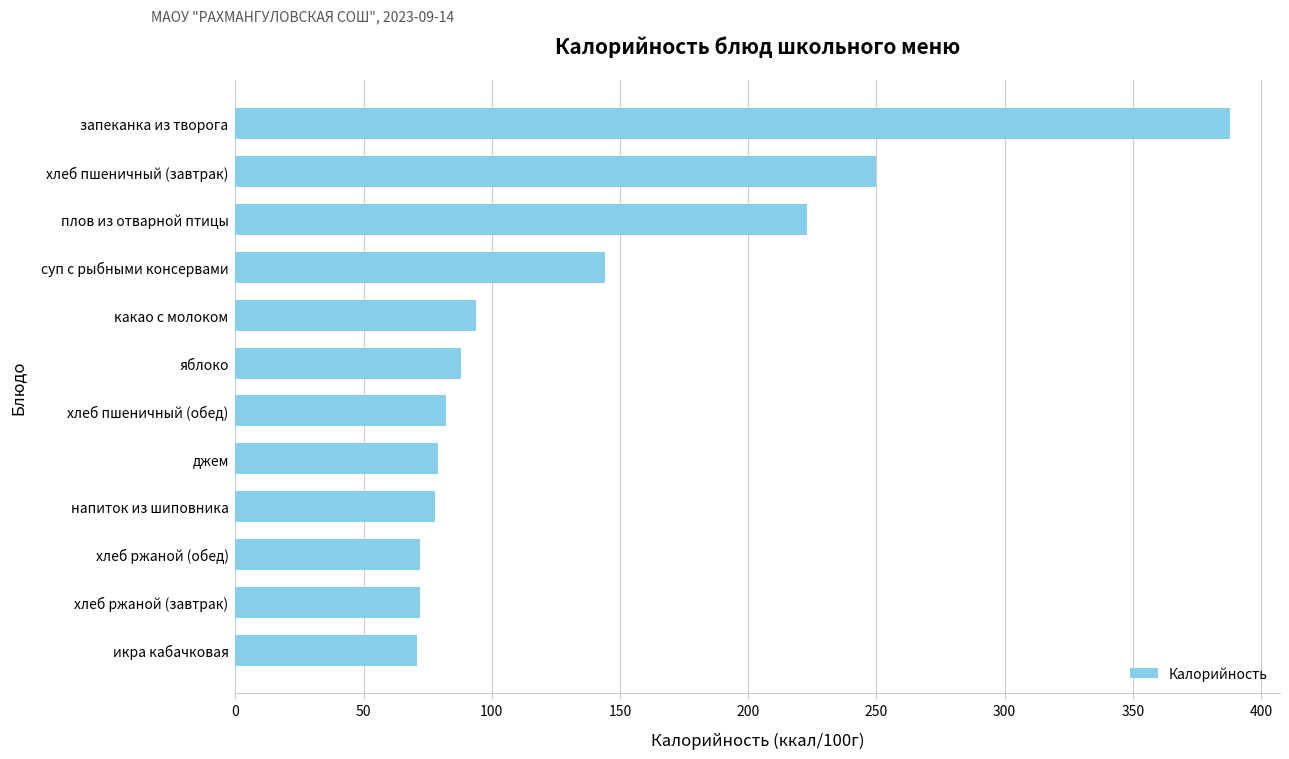

What is the change in value from икра кабачковая to какао с молоком?

+23.2